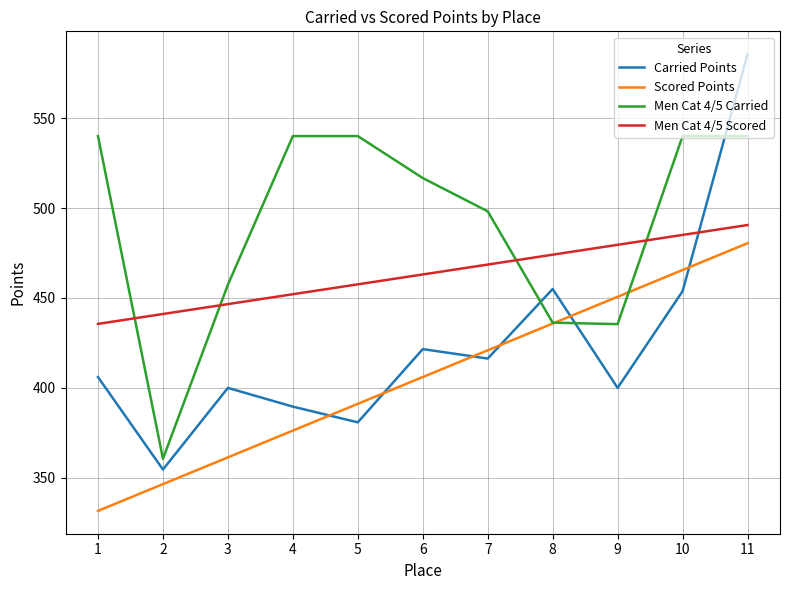

Which series has the largest total across all categories?

Men Cat 4/5 Carried